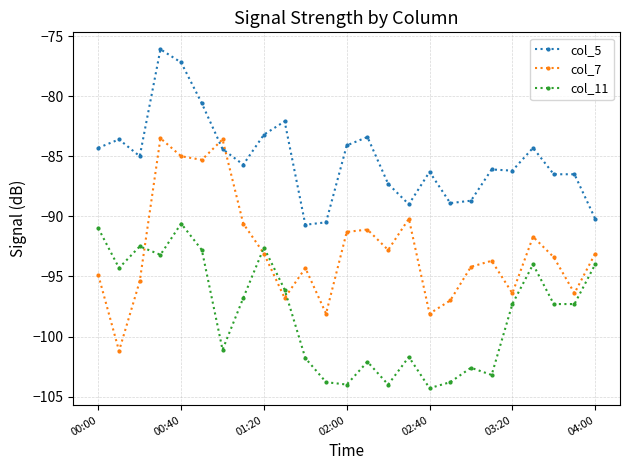

Does the chart display data point markers on the line(s)?

Yes